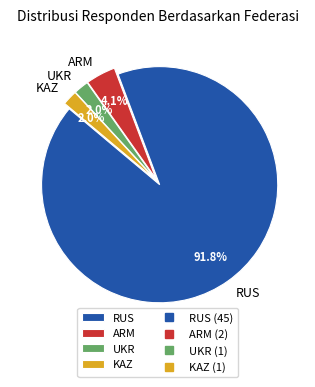

How many slices are in this pie chart?

4